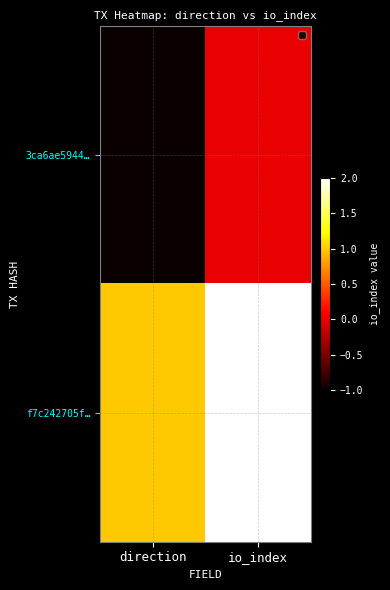

At which category is the sum across all series the highest?

io_index